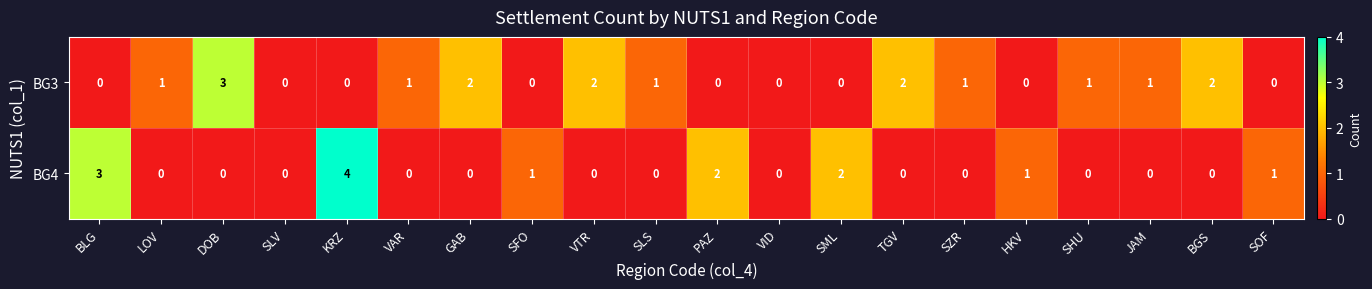

What is the sum of all BG4 values?

14